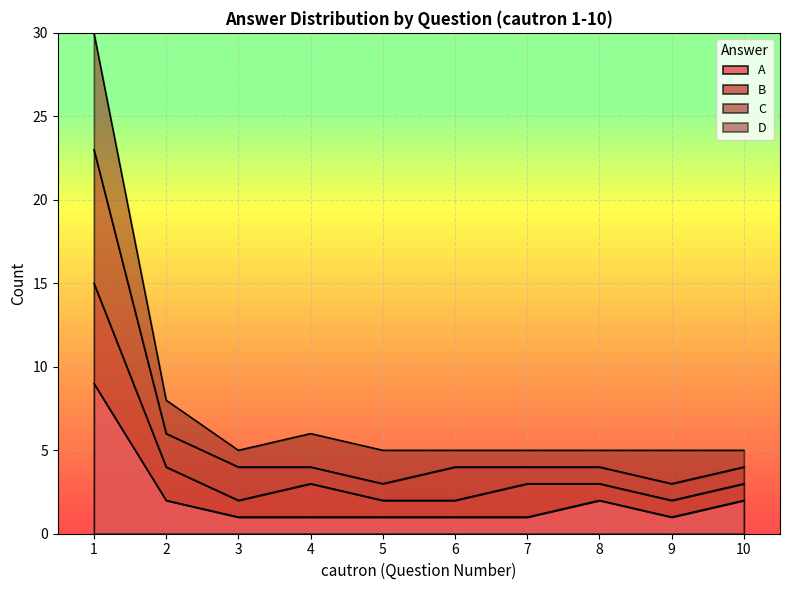

Rank the categories by A value from lowest to highest.

3, 4, 5, 6, 7, 9, 2, 8, 10, 1